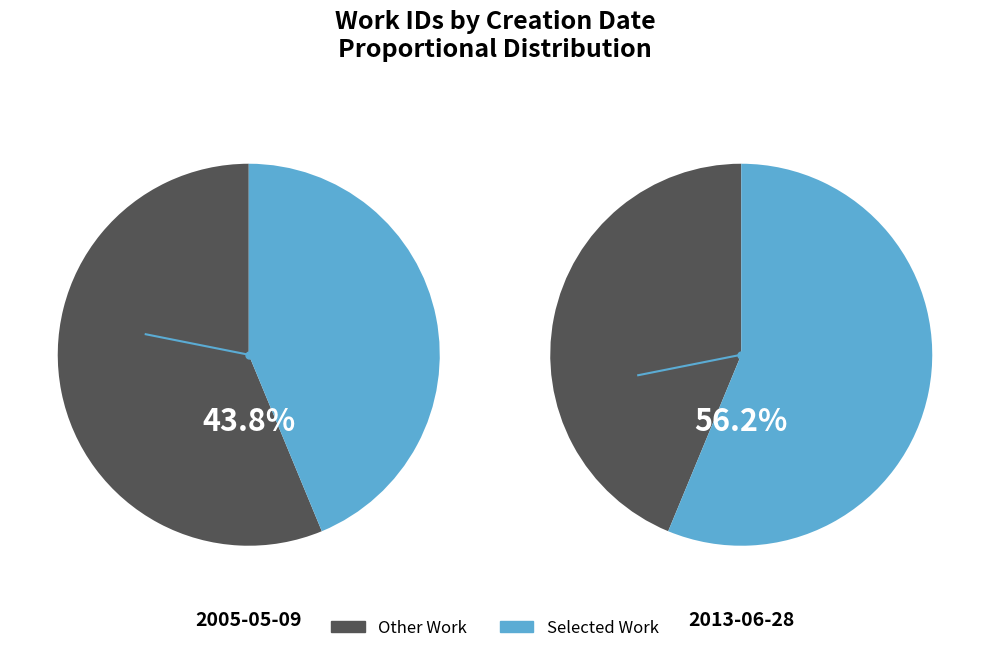

Does 2005-05-09 represent more than half of the total?

No